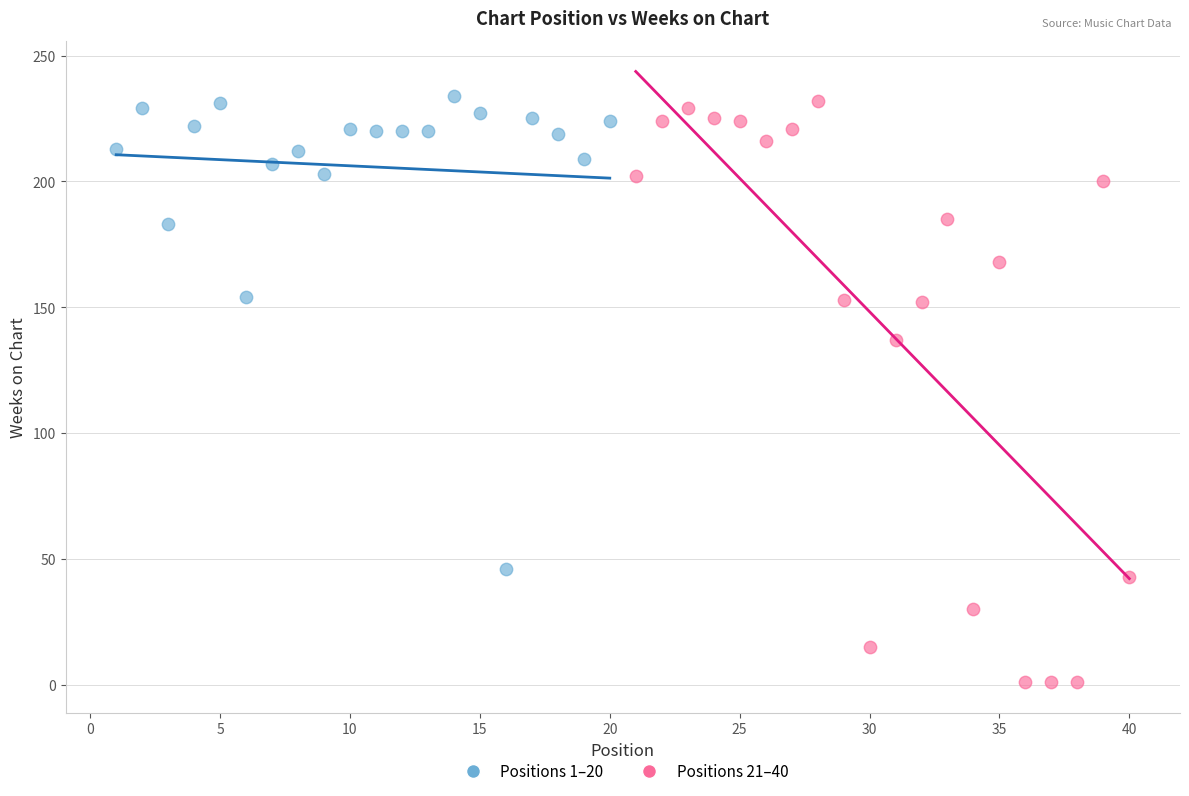

Which series has the largest Y range (max minus min)?

Positions 21–40